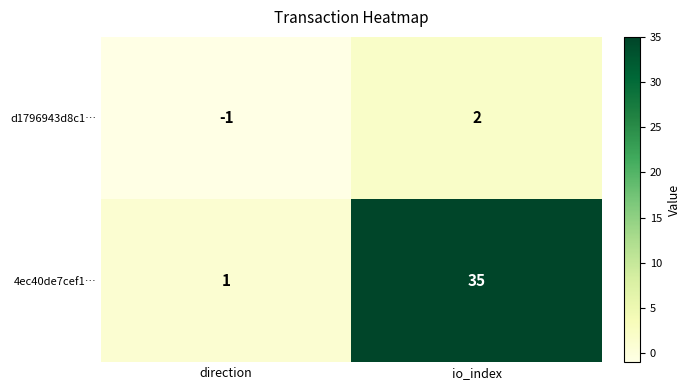

Reading left to right, extract all data points from this chart.

d1796943d8c1…: -1	2
4ec40de7cef1…: 1	35